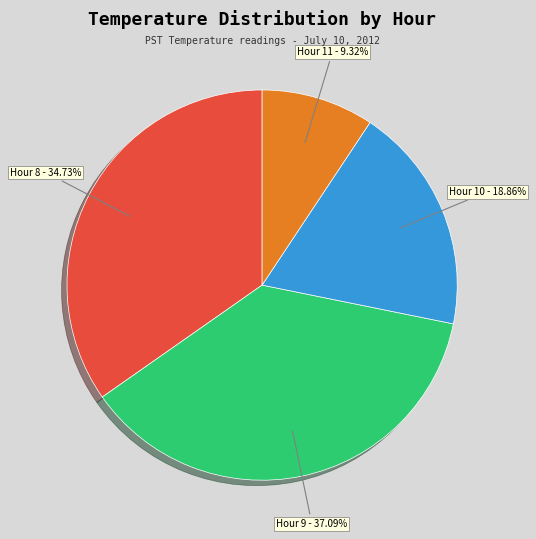

Does any single category account for the majority?

No